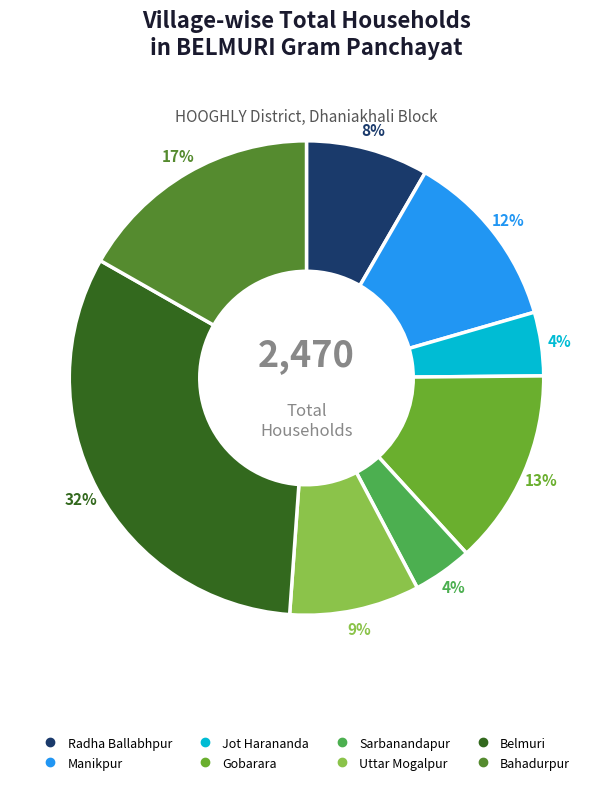

What is the ratio of the value at Gobarara to the value at Radha Ballabhpur?

1.6